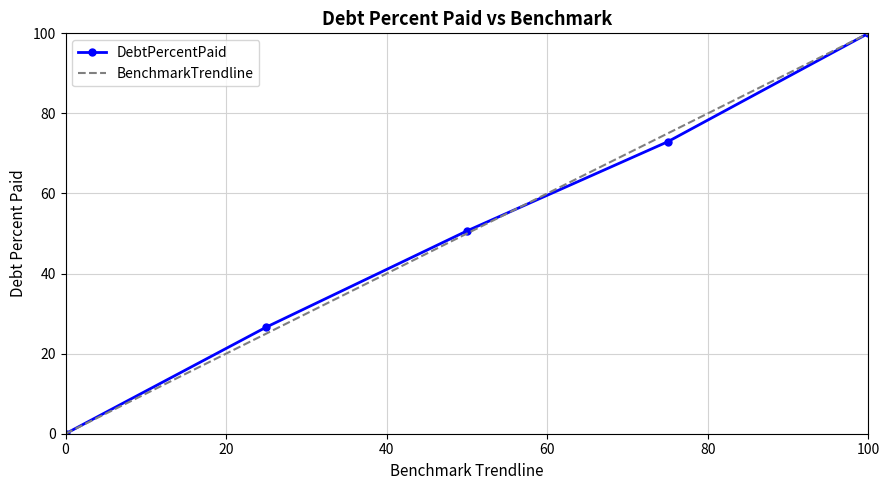

What are all the series names shown in the legend?

DebtPercentPaid, BenchmarkTrendline